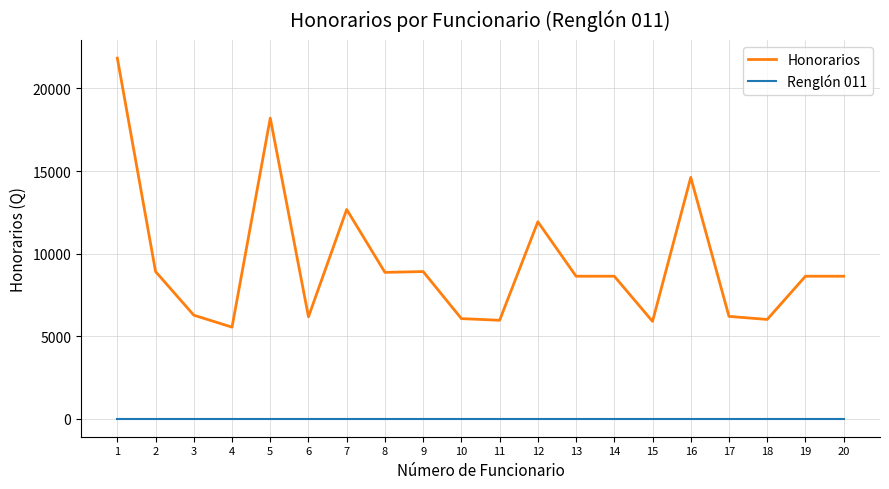

The Honorarios series shows 3419.7 at 13. True or false?

False